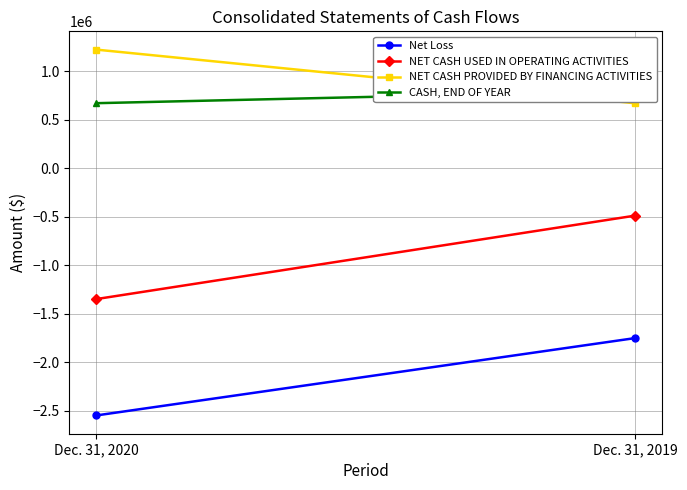

What is the difference between the NET CASH PROVIDED BY FINANCING ACTIVITIES values at Dec. 31, 2019 and Dec. 31, 2020?

553410